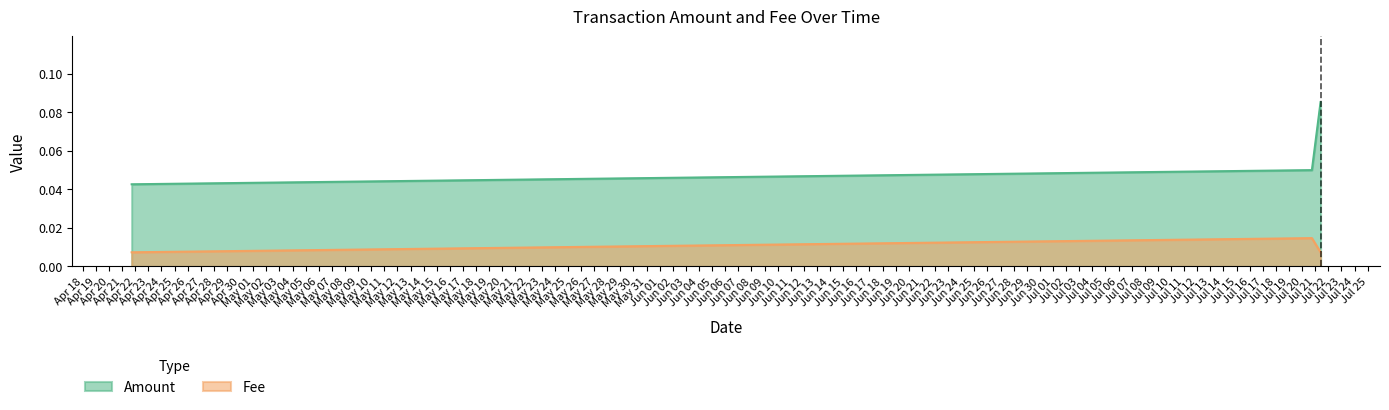

The value of Amount at 2019-07-20 17:52:21 is 0.1. True or false?

True